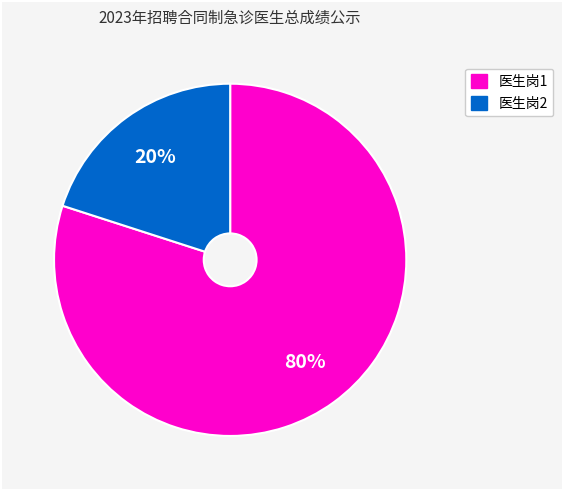

Count the number of slices in the pie.

2